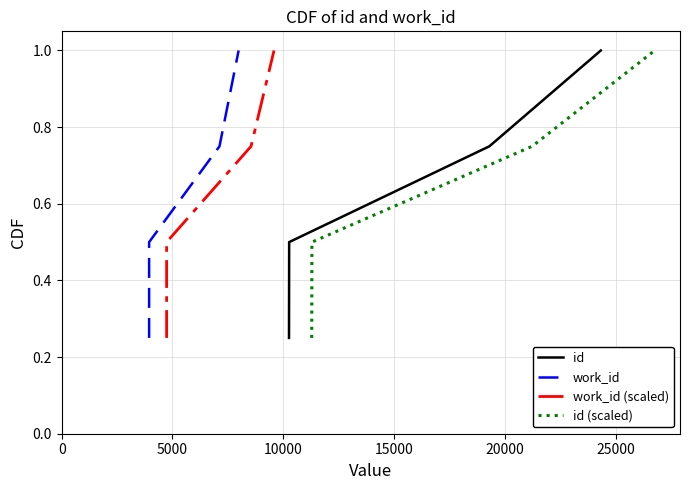

True or false: id has more than 1 points higher than both neighbors.

False